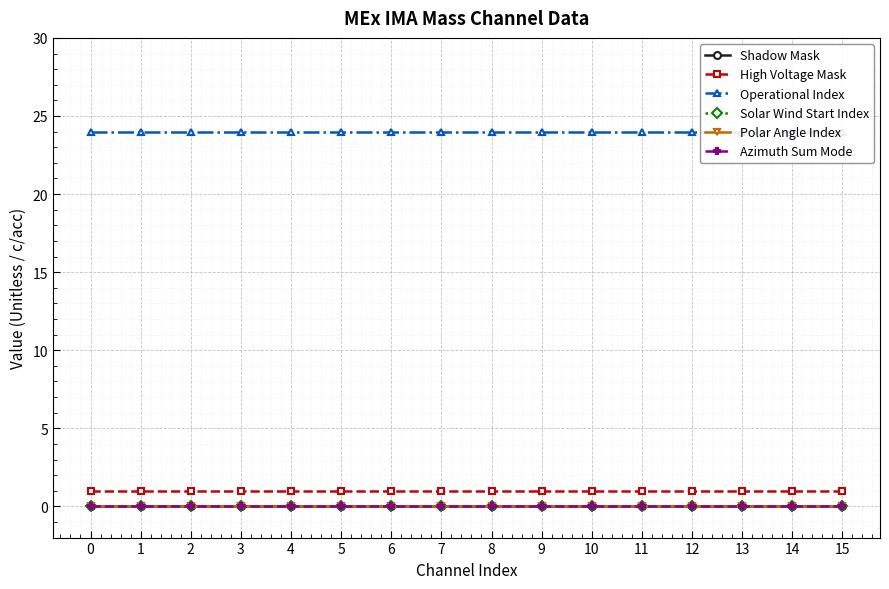

Reading left to right, transcribe all the data shown in this chart.

Shadow Mask: 0	0	0	0	0	0	0	0	0	0	0	0	0	0	0	0
High Voltage Mask: 1	1	1	1	1	1	1	1	1	1	1	1	1	1	1	1
Operational Index: 24	24	24	24	24	24	24	24	24	24	24	24	24	24	24	24
Solar Wind Start Index: 0	0	0	0	0	0	0	0	0	0	0	0	0	0	0	0
Polar Angle Index: 0	0	0	0	0	0	0	0	0	0	0	0	0	0	0	0
Azimuth Sum Mode: 0	0	0	0	0	0	0	0	0	0	0	0	0	0	0	0